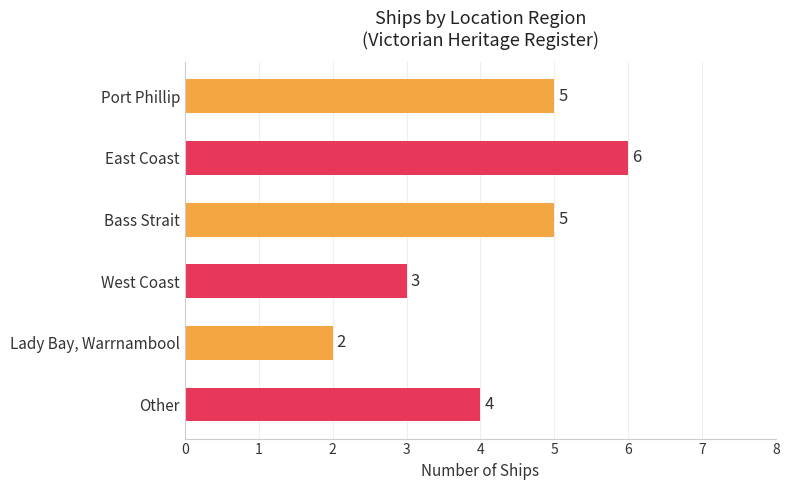

What is the average value?

4